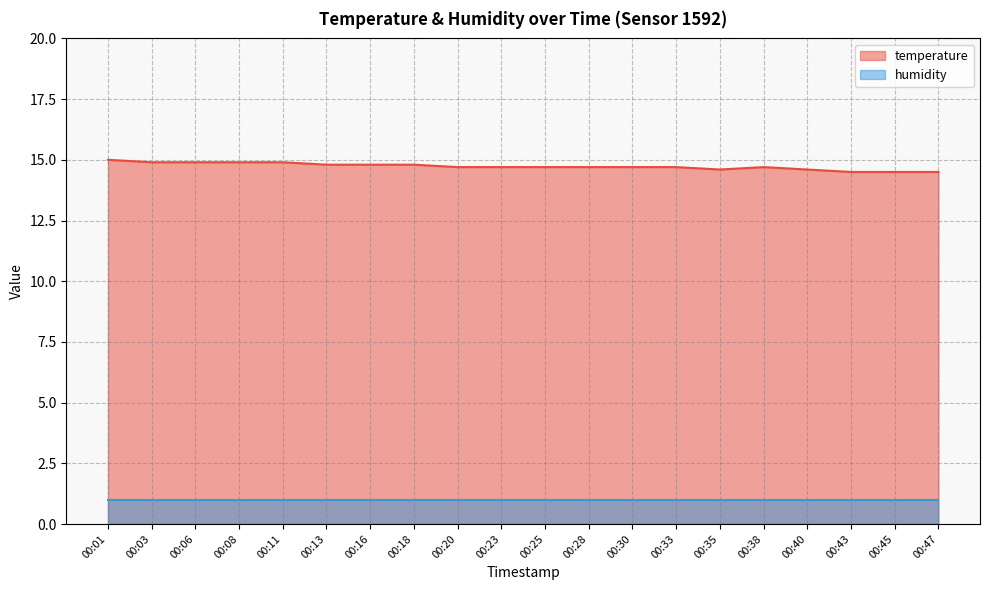

How many categories are shown in the chart?

20